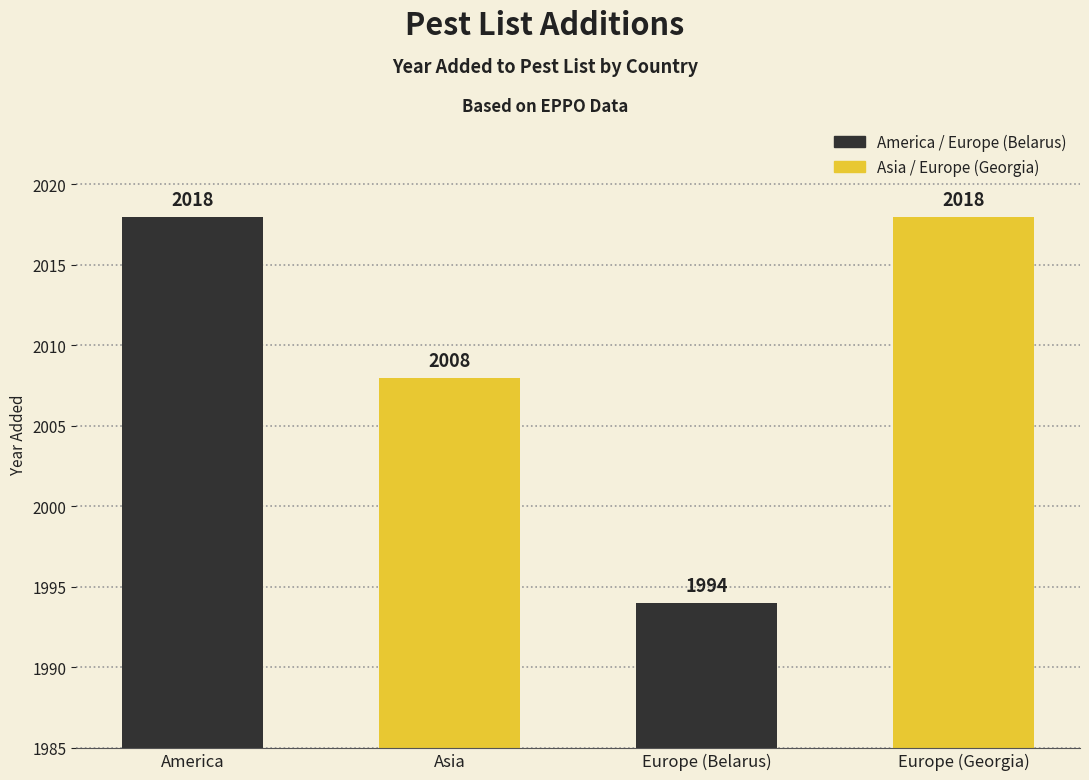

How many data points are less than 2018?

2